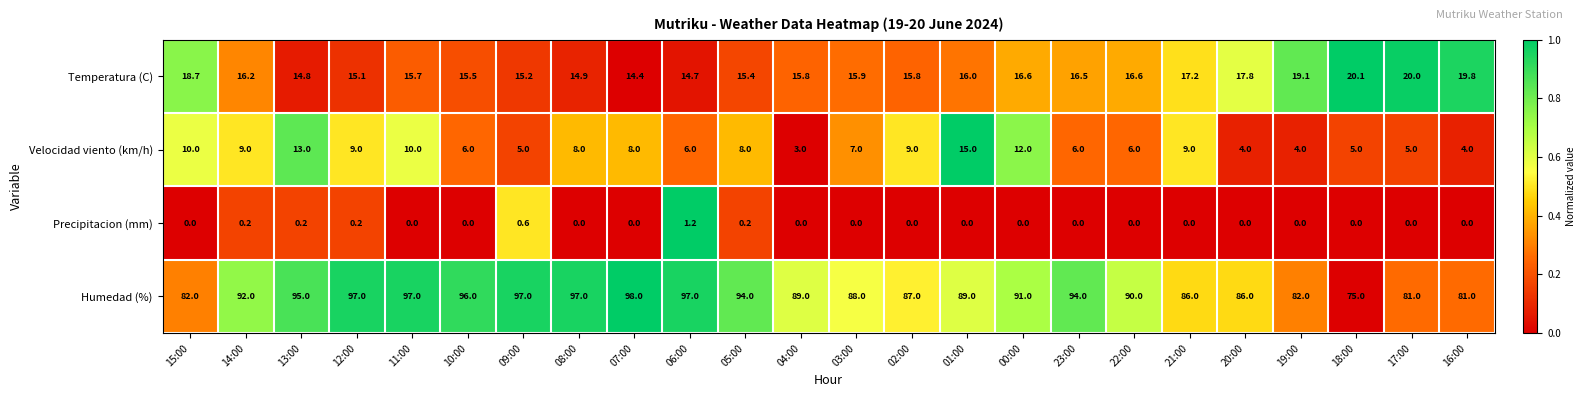

Count the number of data series in this chart.

4